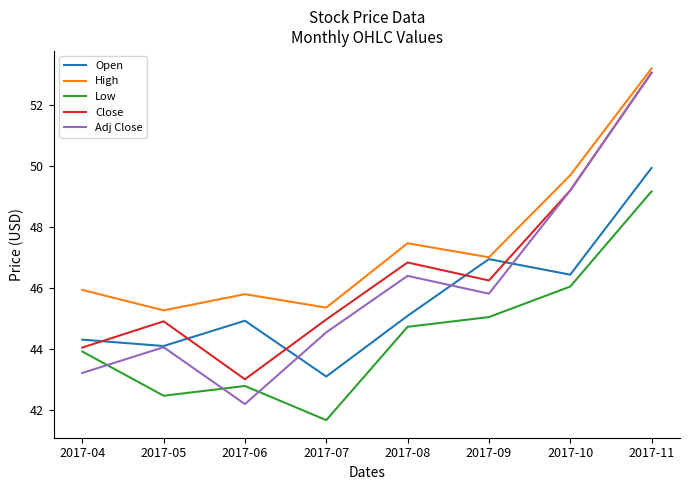

Is the value of Close at 2017-07 greater than the value of Adj Close at 2017-08?

No